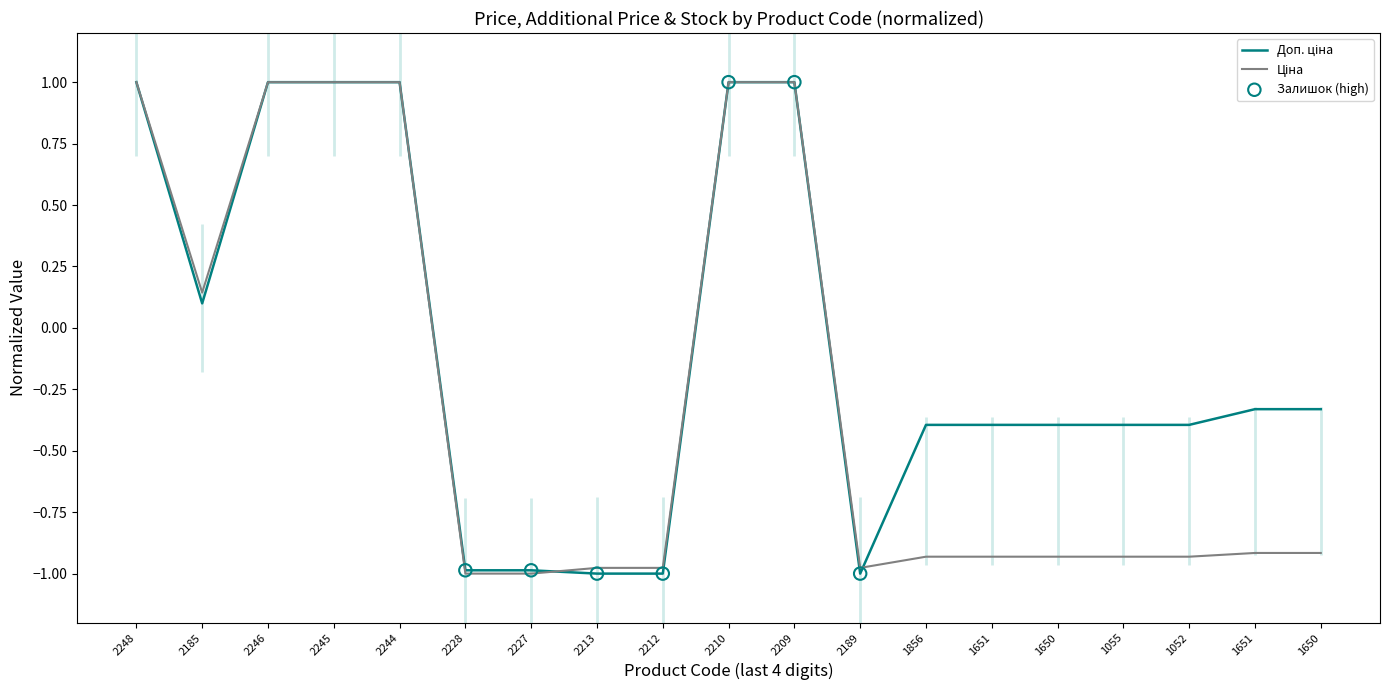

Which series reaches the minimum Y coordinate?

Ціна